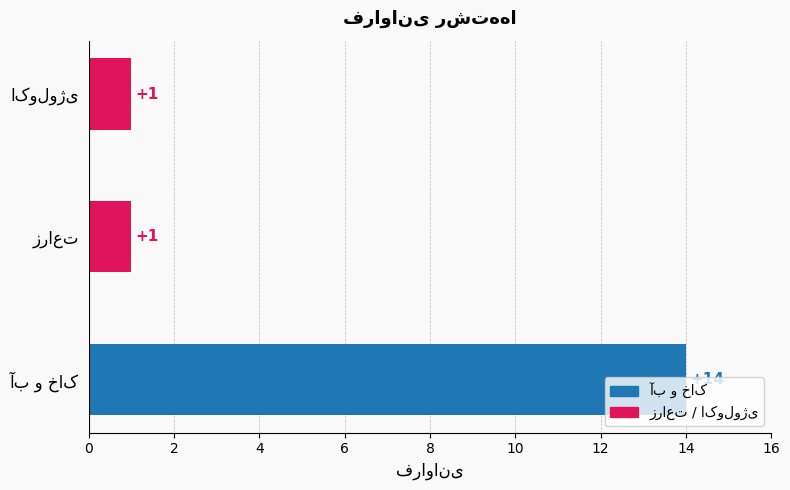

How many values are between 1 and 14?

3